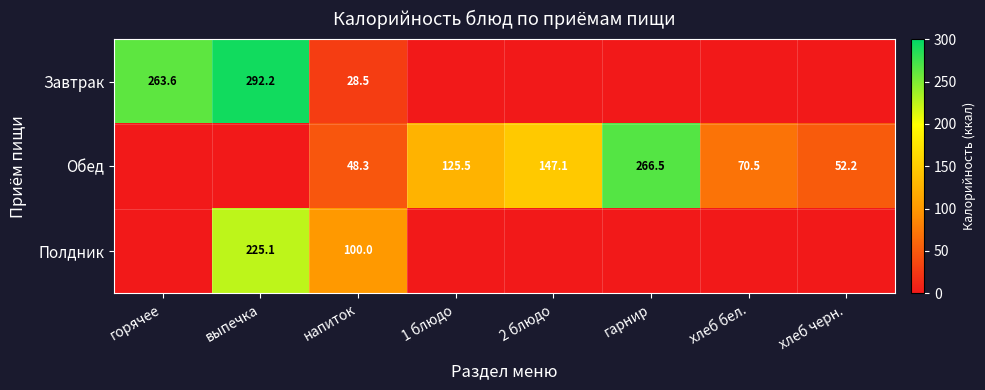

Rank the categories by Обед value from lowest to highest.

горячее, выпечка, напиток, хлеб черн., хлеб бел., 1 блюдо, 2 блюдо, гарнир